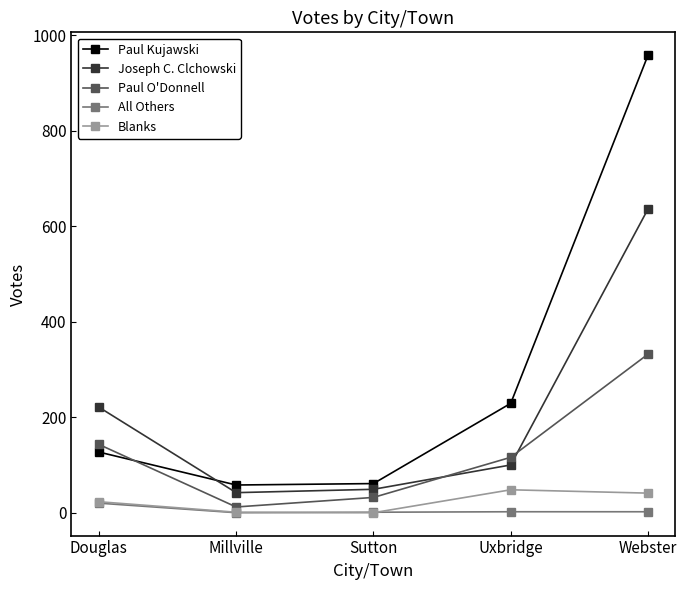

Which series changed the most between Millville and Uxbridge?

Paul Kujawski